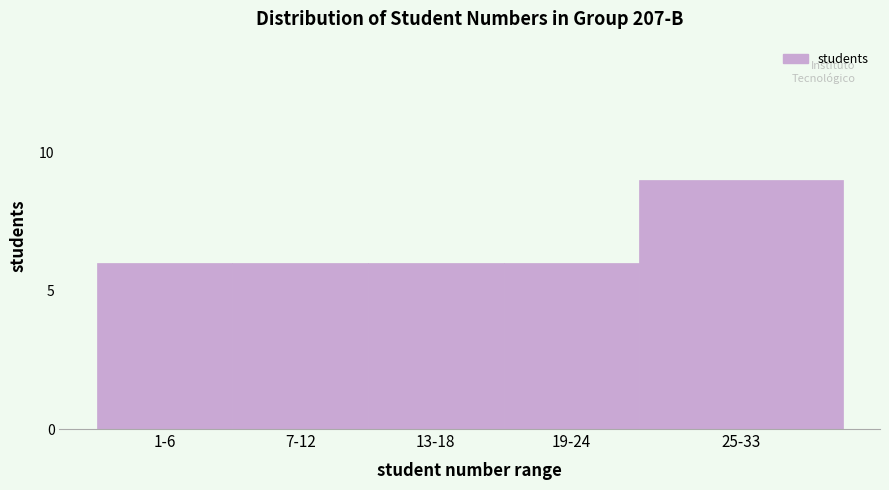

Reading left to right, transcribe all the data shown in this chart.

6	6	6	6	9